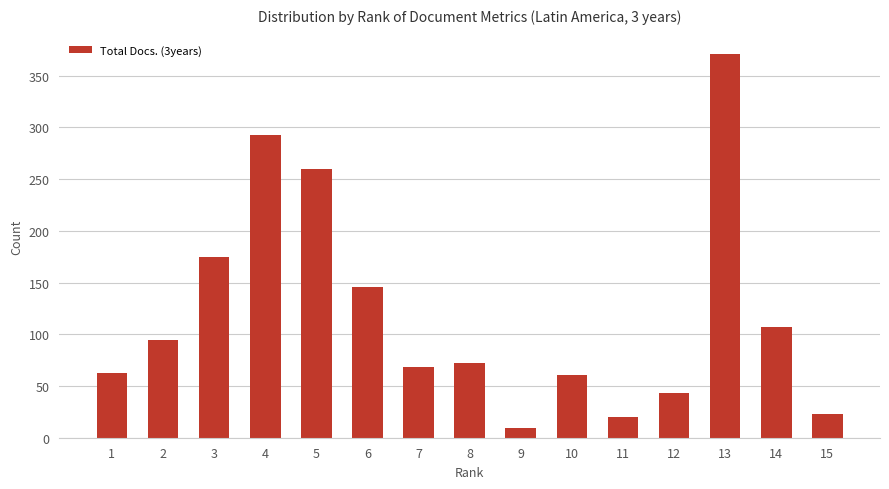

What is the sum of the values at 1 and 11?

83